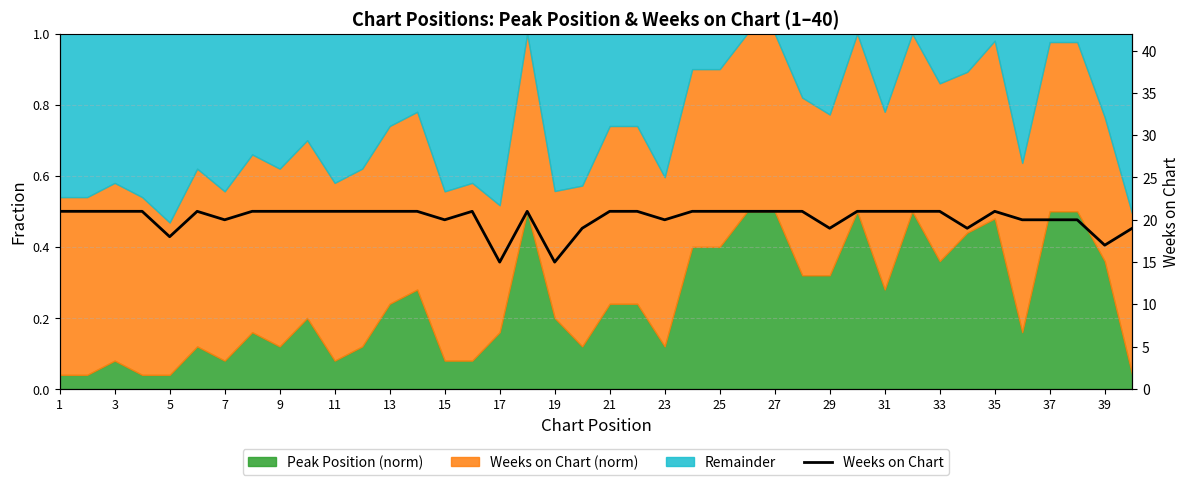

How many values are below 21?

14